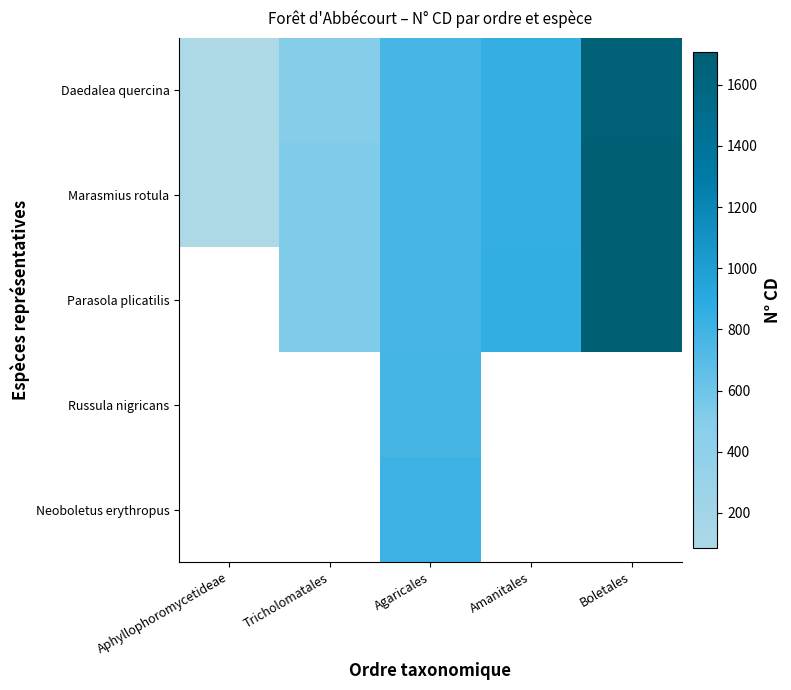

Is the value of Neoboletus erythropus at Amanitales greater than the value of Marasmius rotula at Aphyllophoromycetideae?

No